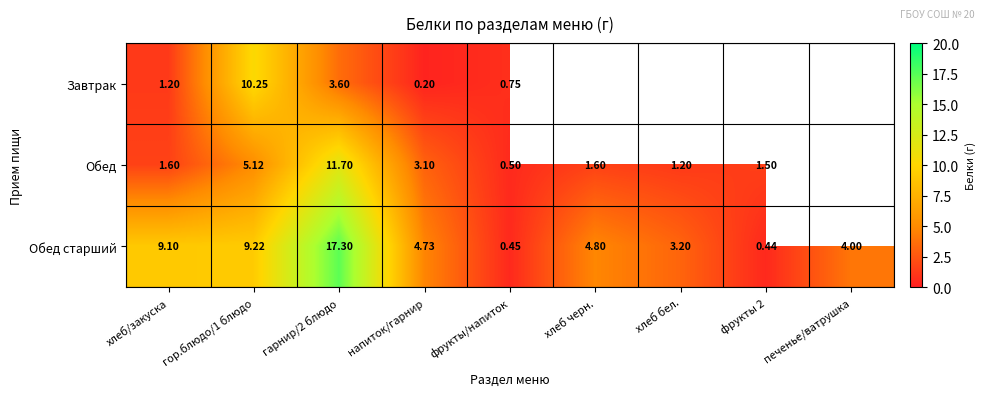

Is the value of Обед at хлеб черн. greater than the value of Обед старший at гор.блюдо/1 блюдо?

No